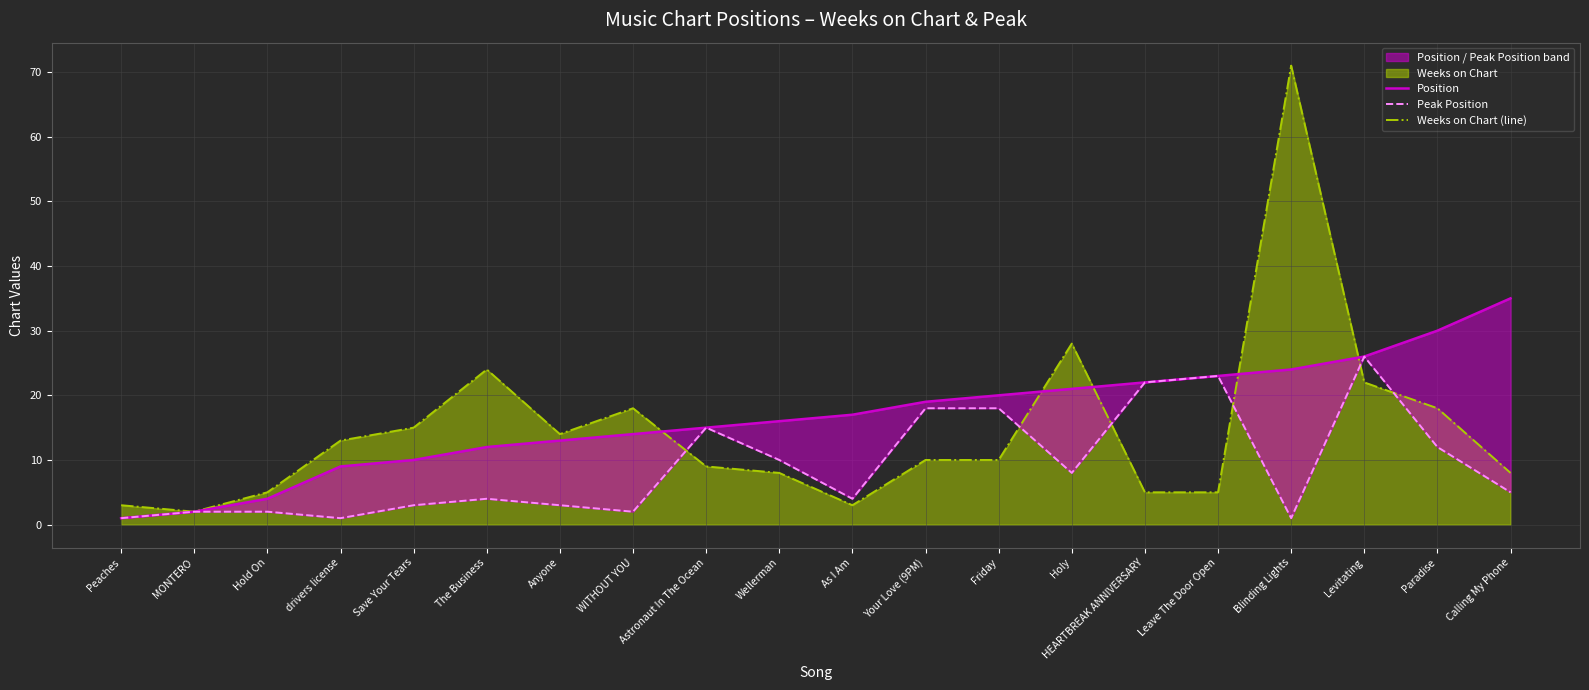

True or false: Peak Position has a value of 2 at Blinding Lights.

False